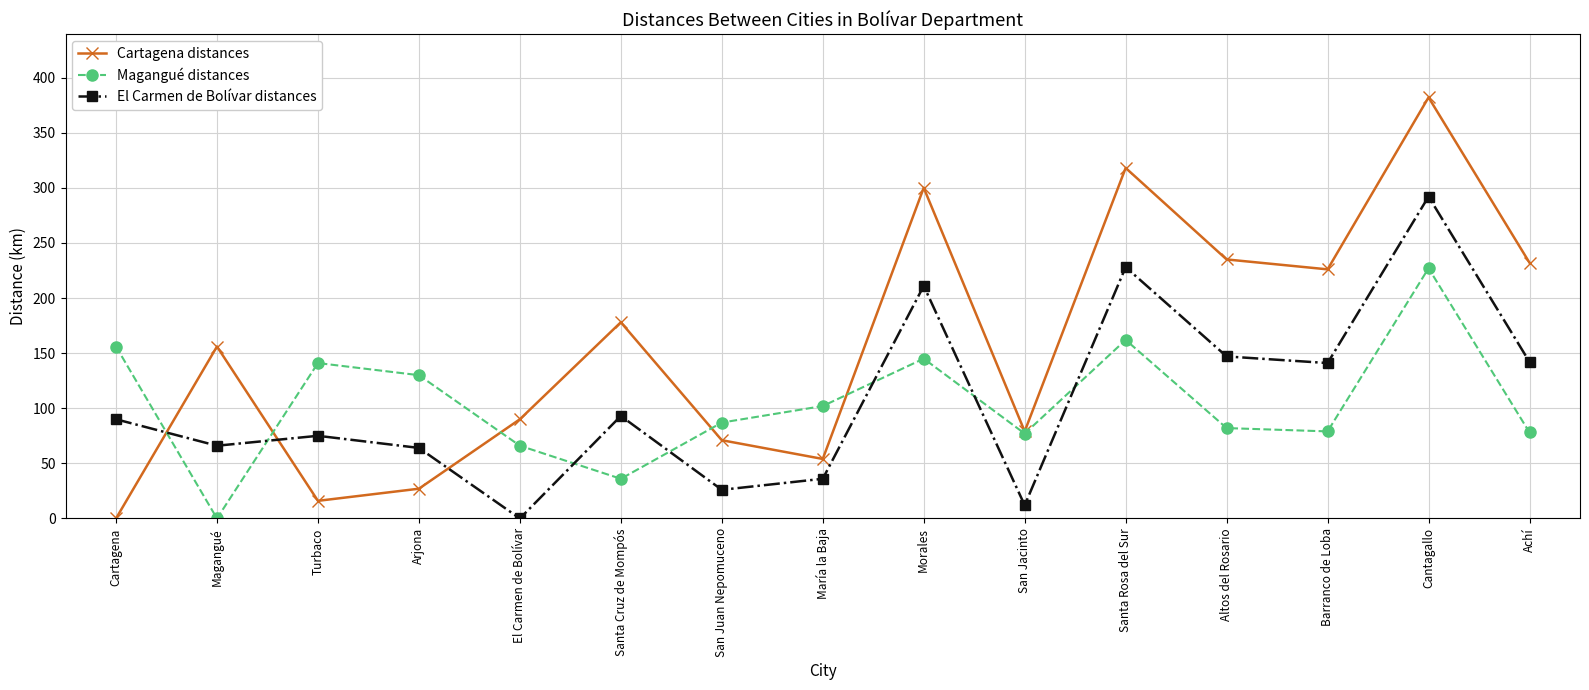

Which category has the highest value in the Cartagena distances series?

Cantagallo